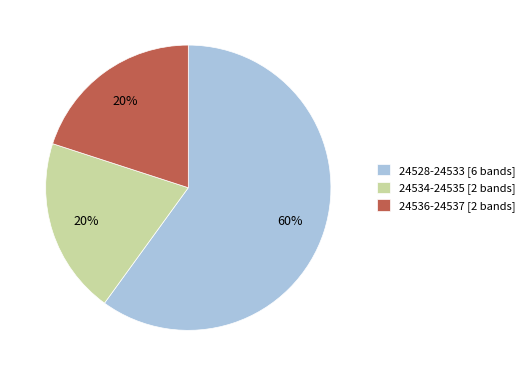

Combined, do 24528-24533 [6 bands] and 24536-24537 [2 bands] account for over 50%?

Yes